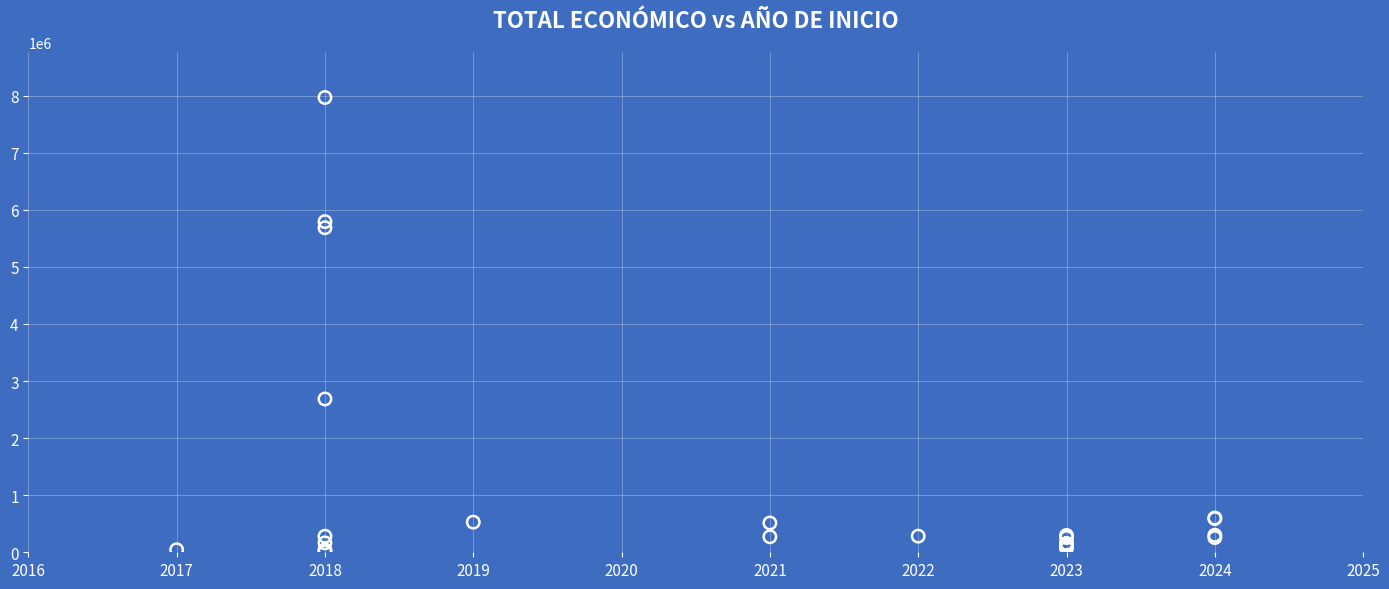

What Y value in the scatter plot is closest to 3987686?

2685474